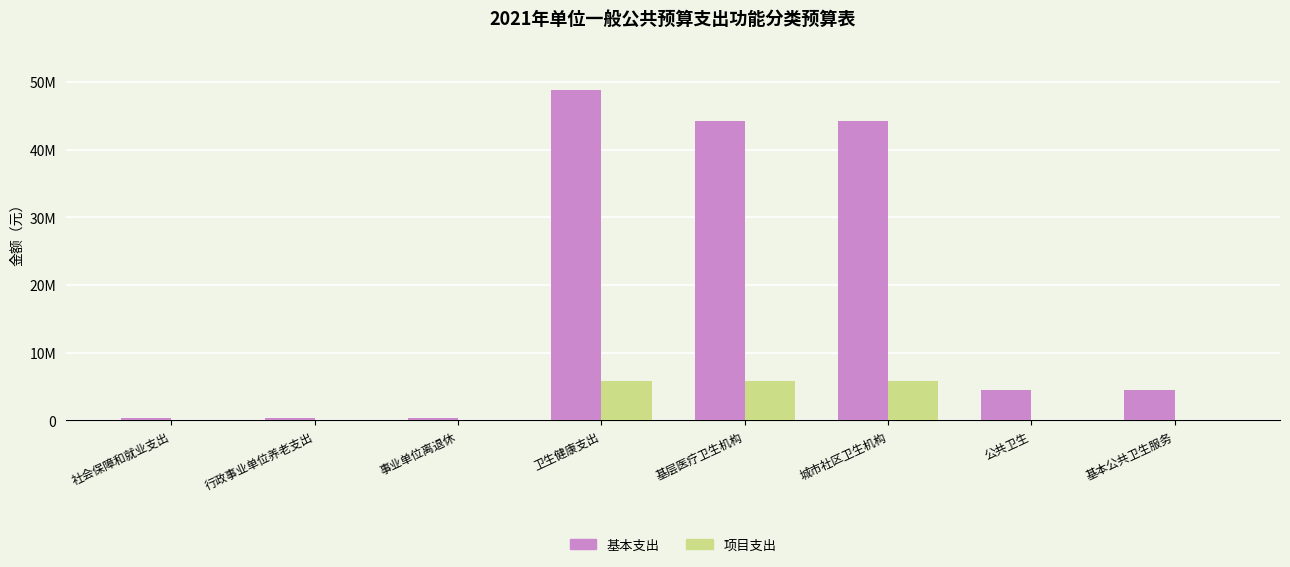

Are the bars horizontal?

No